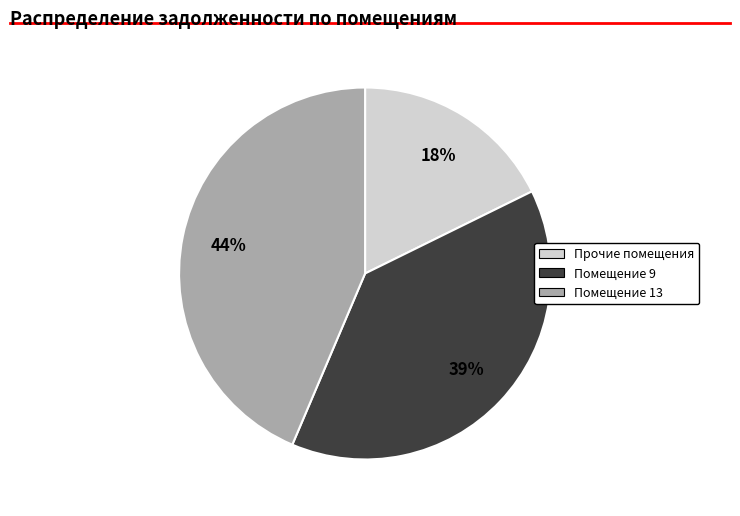

Does any single category account for the majority?

No